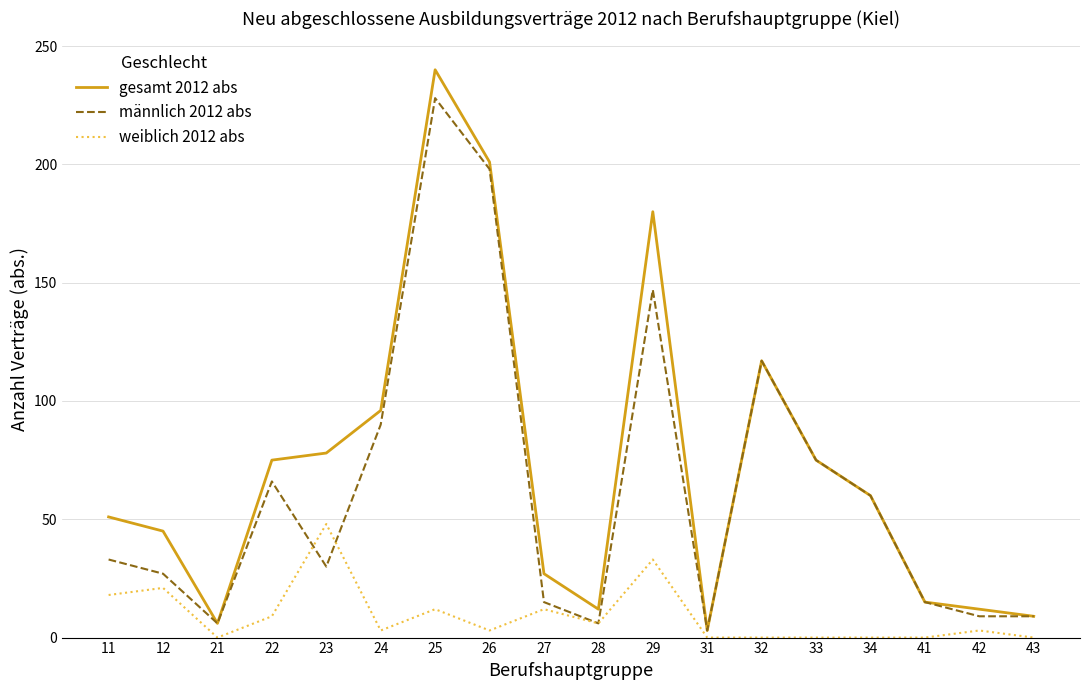

Is it true that gesamt 2012 abs equals 12 at 42?

True